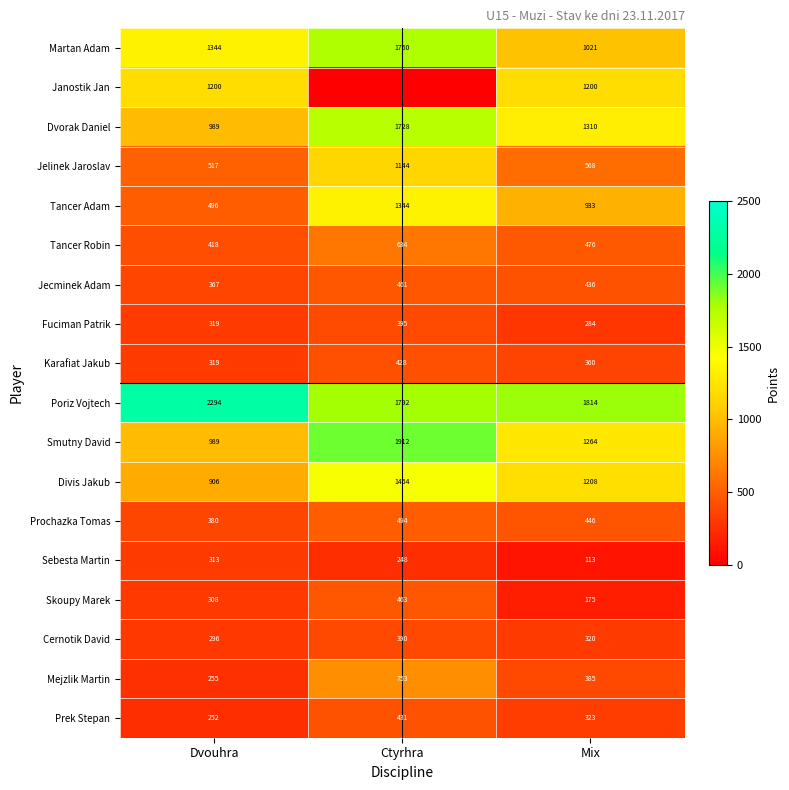

Where does the Smutny David series first go above 1264?

Ctyrhra